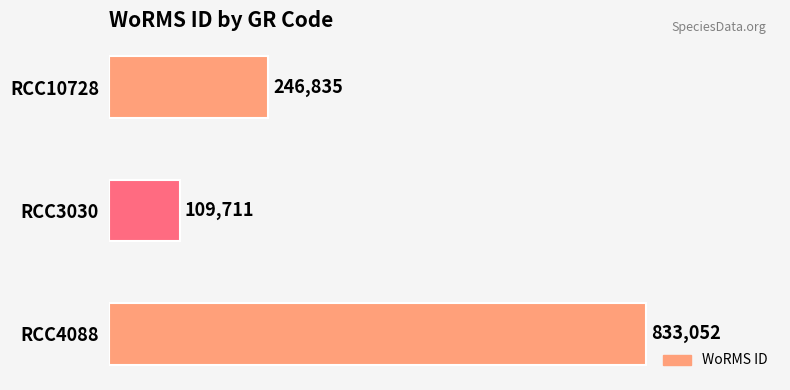

Which category has the highest value across all series?

RCC4088